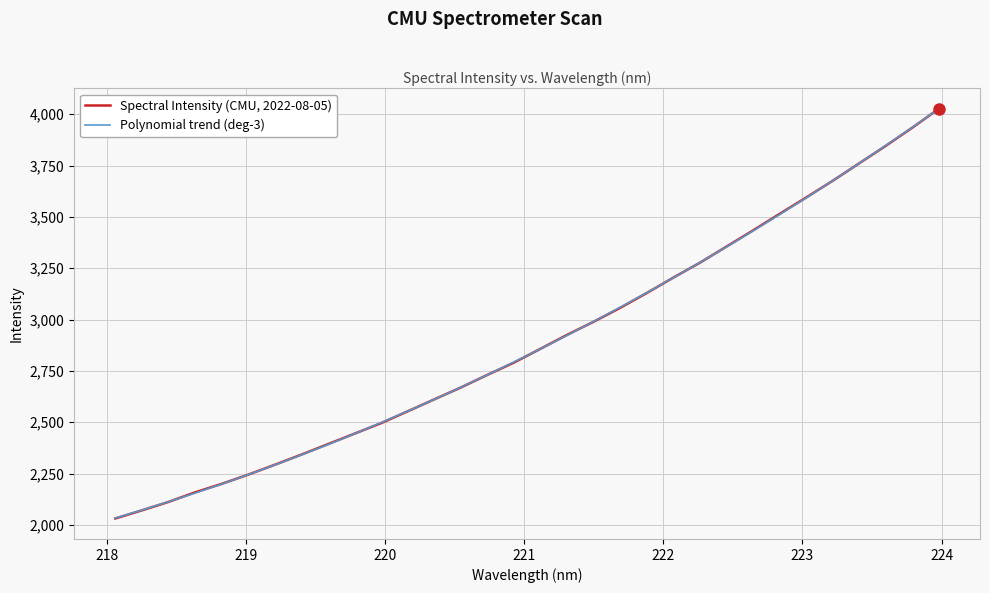

What is the lowest value of the Spectral Intensity (CMU, 2022-08-05) series?

2031.4